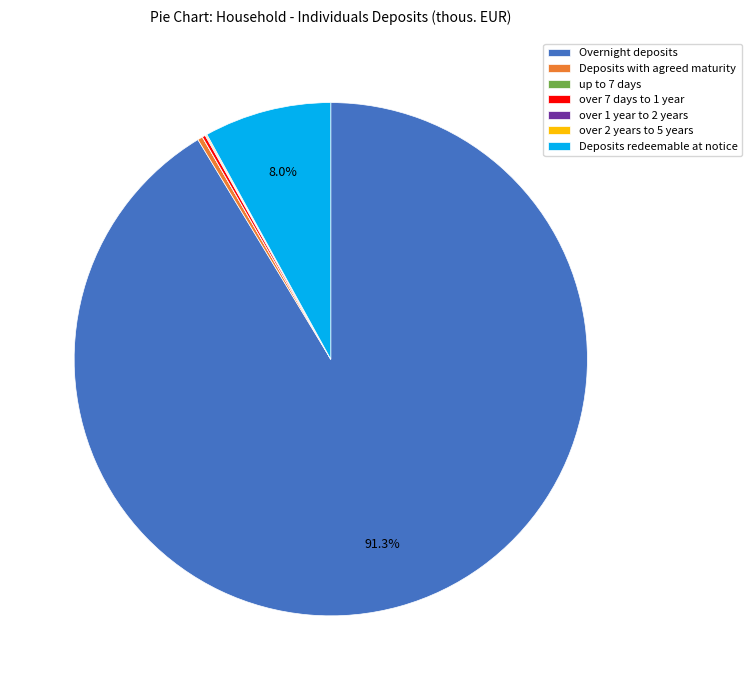

Which slice is the largest?

Overnight deposits